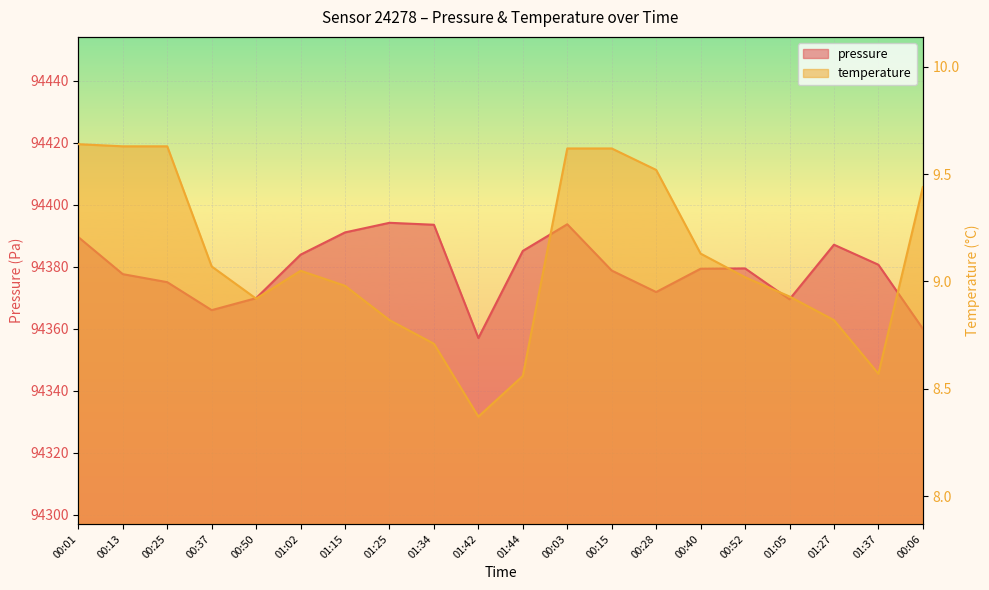

Which series has the widest spread of values?

pressure